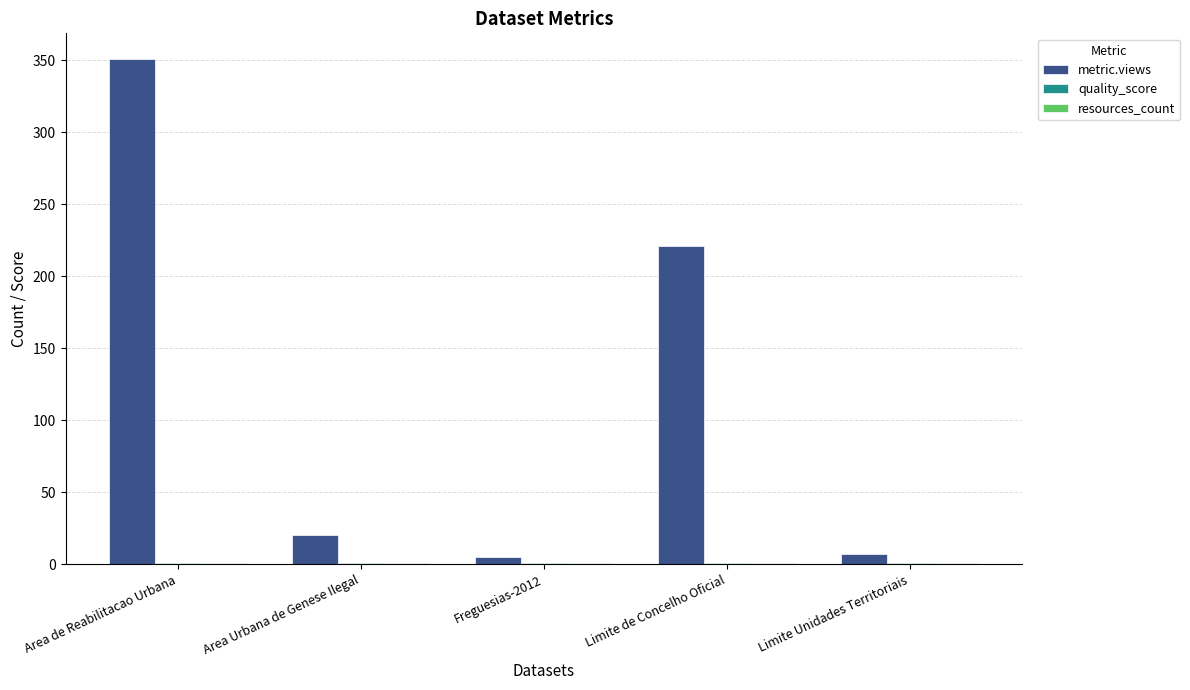

What is the sum of the metric.views values at Area de Reabilitacao Urbana and Limite de Concelho Oficial?

572.0